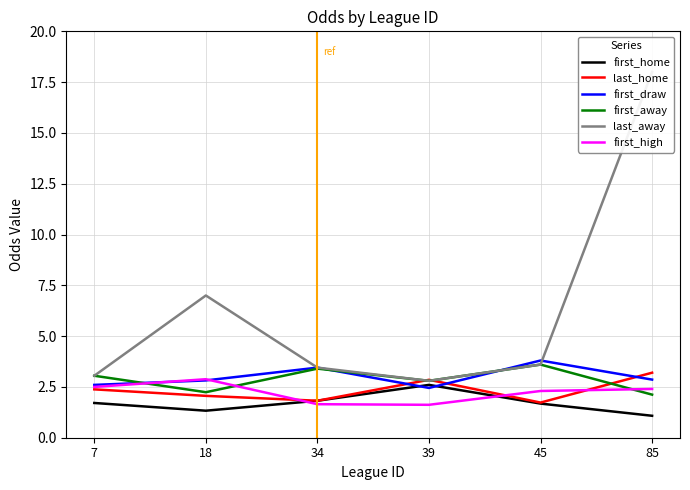

Where is the first local minimum for last_away?

39